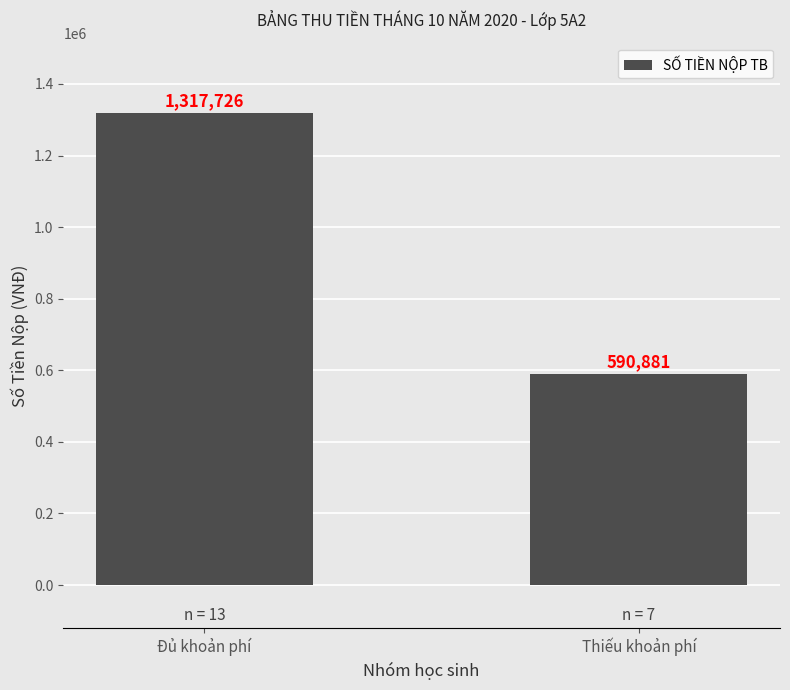

What is the ratio of the value at Thiếu khoản phí to the value at Đủ khoản phí?

0.4